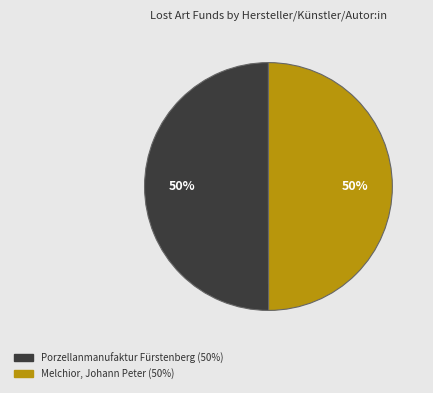

To the nearest percent, what is the combined percentage of Melchior, Johann Peter and Porzellanmanufaktur Fürstenberg?

100%